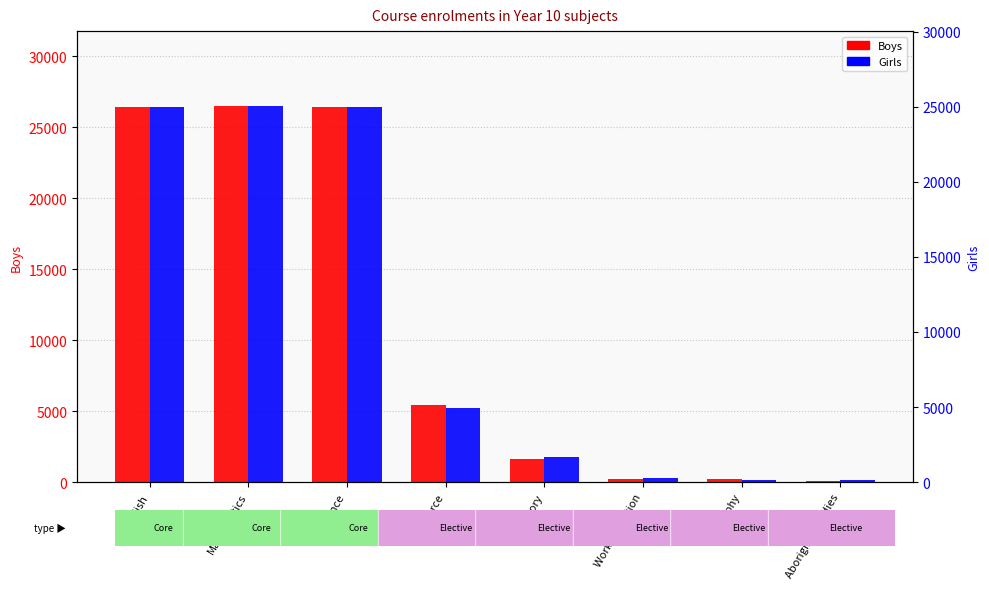

List the series in order of their overall mean, lowest first.

Girls, Boys